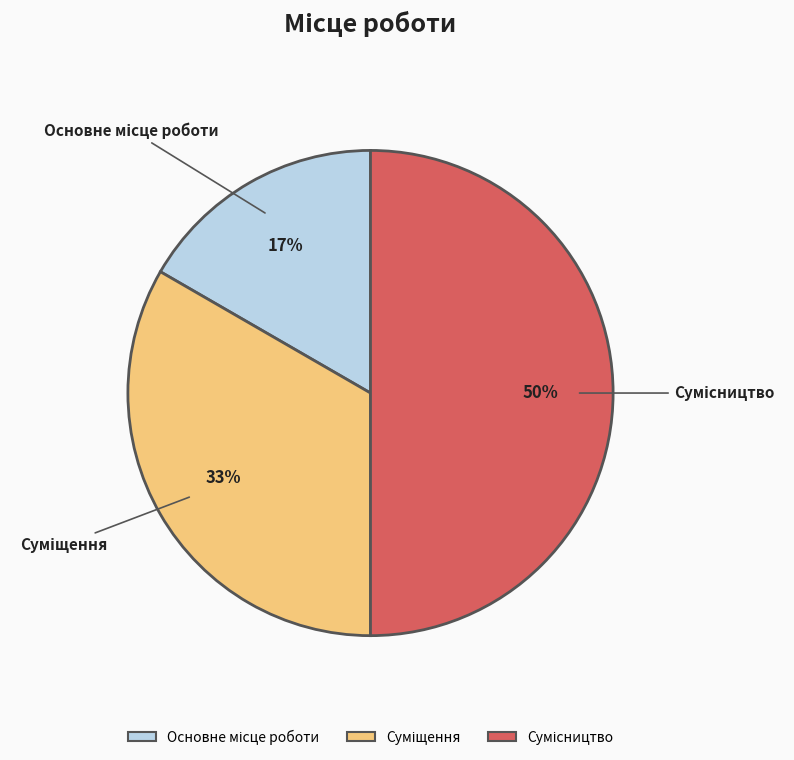

How many segments does this pie chart have?

3